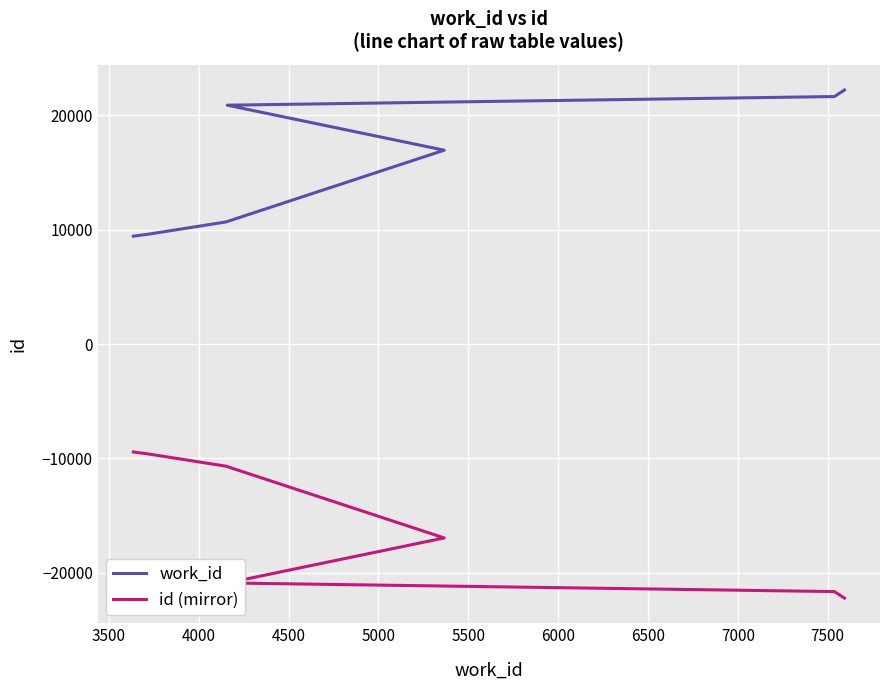

Which series has the widest spread of values?

work_id